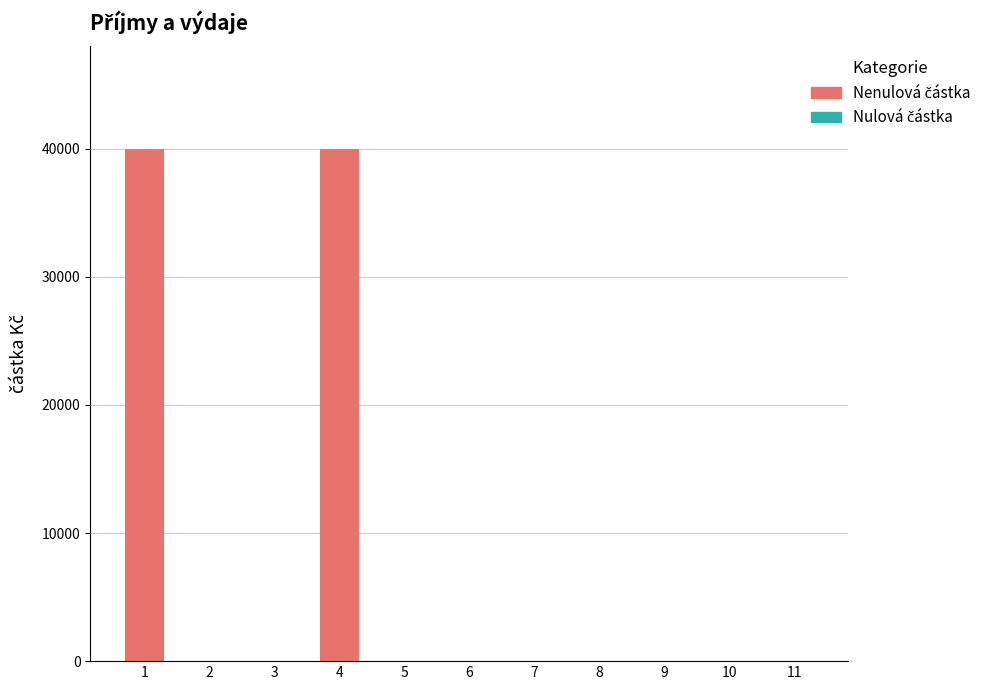

Are the bars horizontal?

No